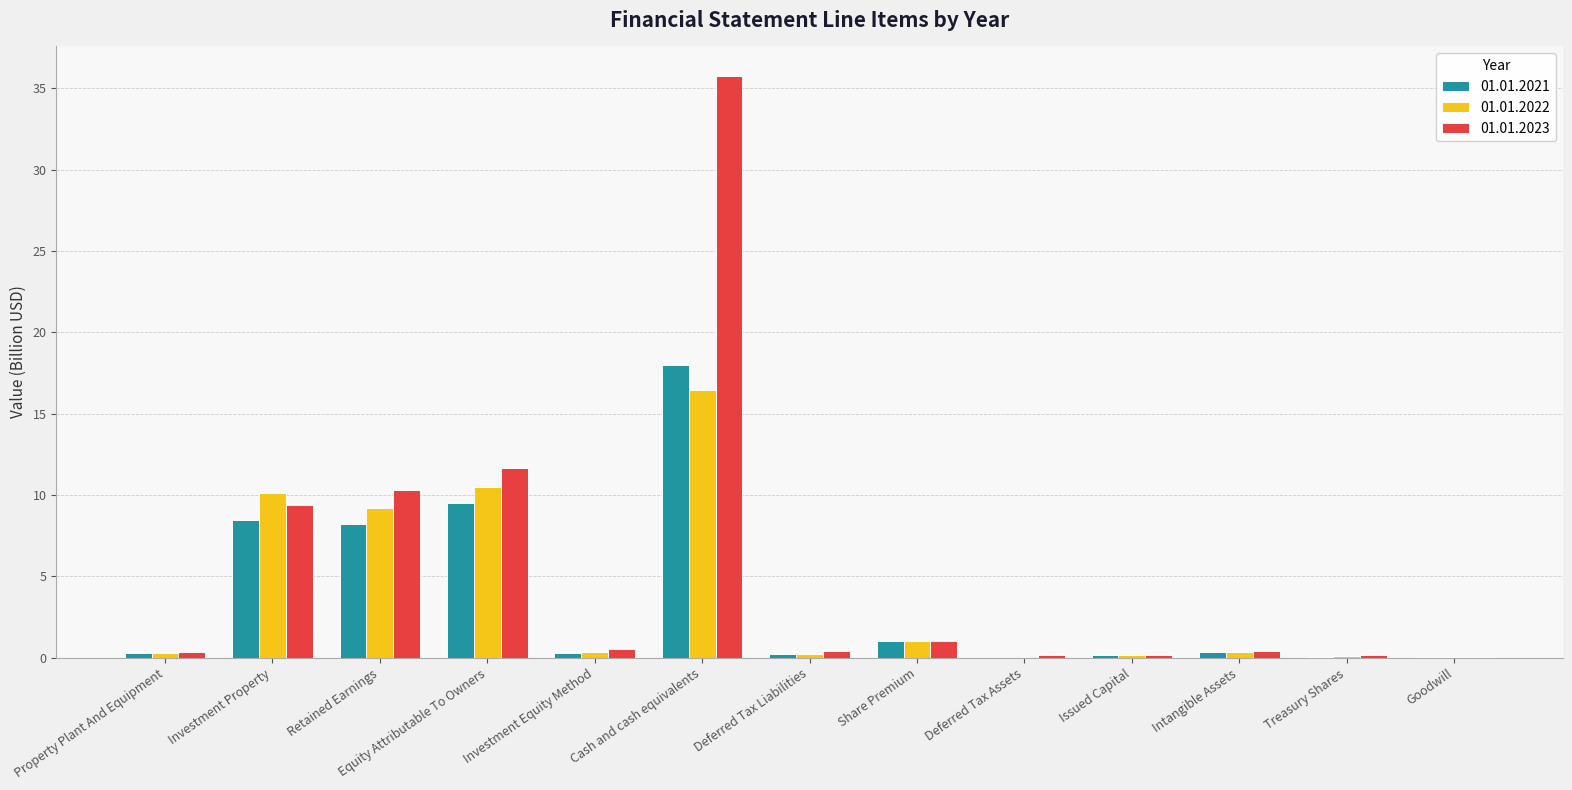

What is the total value across all series at Cash and cash equivalents?

70.3